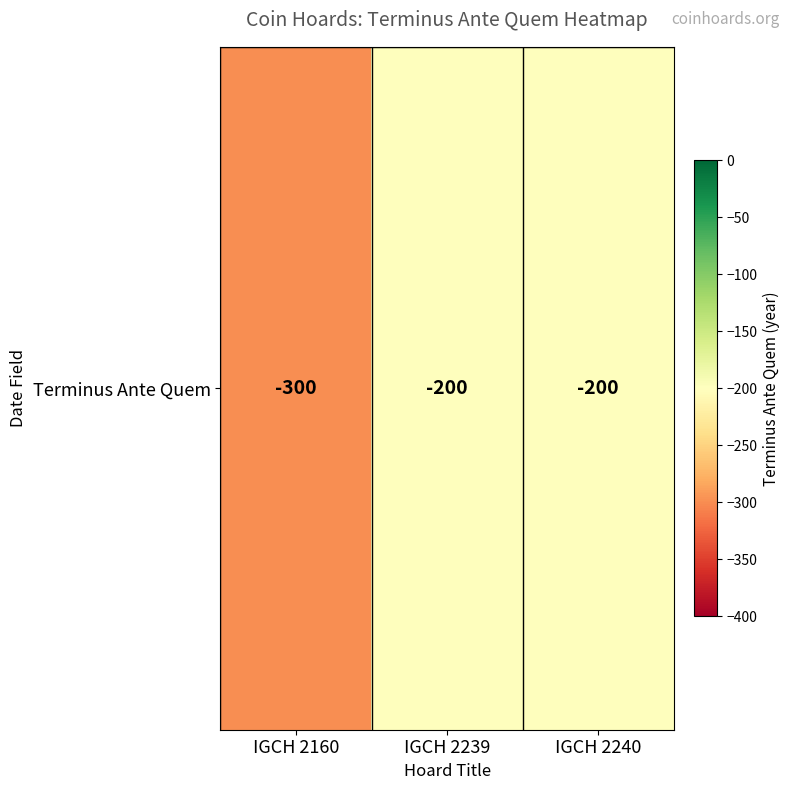

Rank the categories by value from highest to lowest.

IGCH 2239, IGCH 2240, IGCH 2160